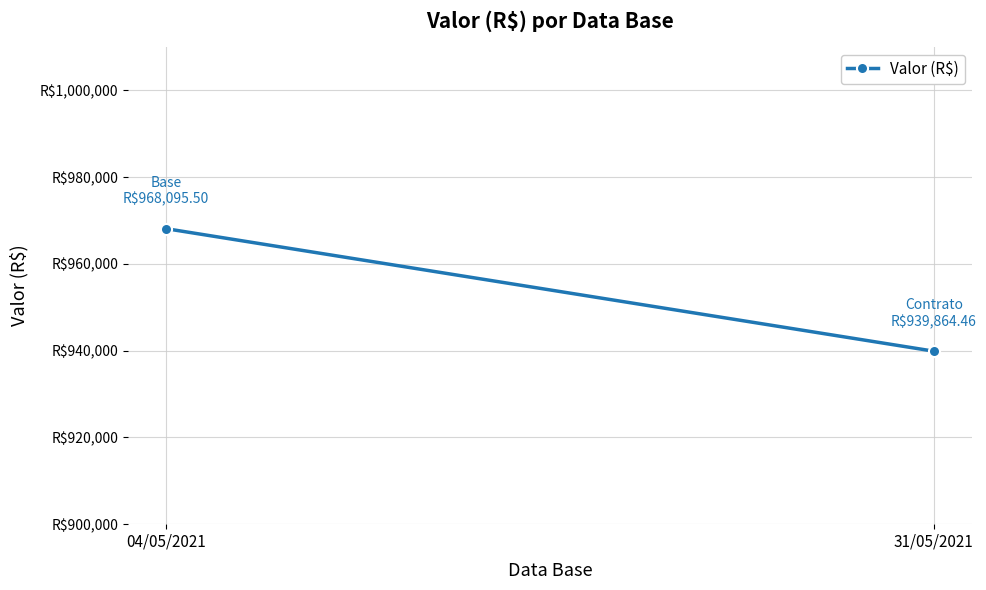

What is the change in value from 04/05/2021 to 31/05/2021?

-28231.0